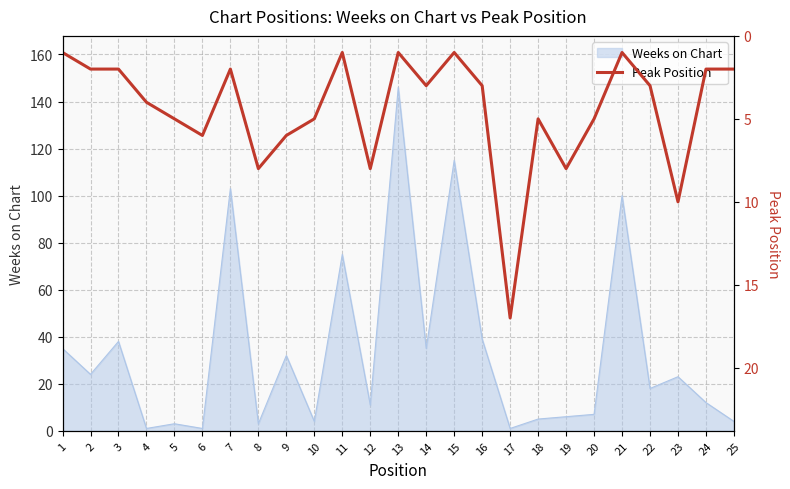

The value at 13 is 1. True or false?

True